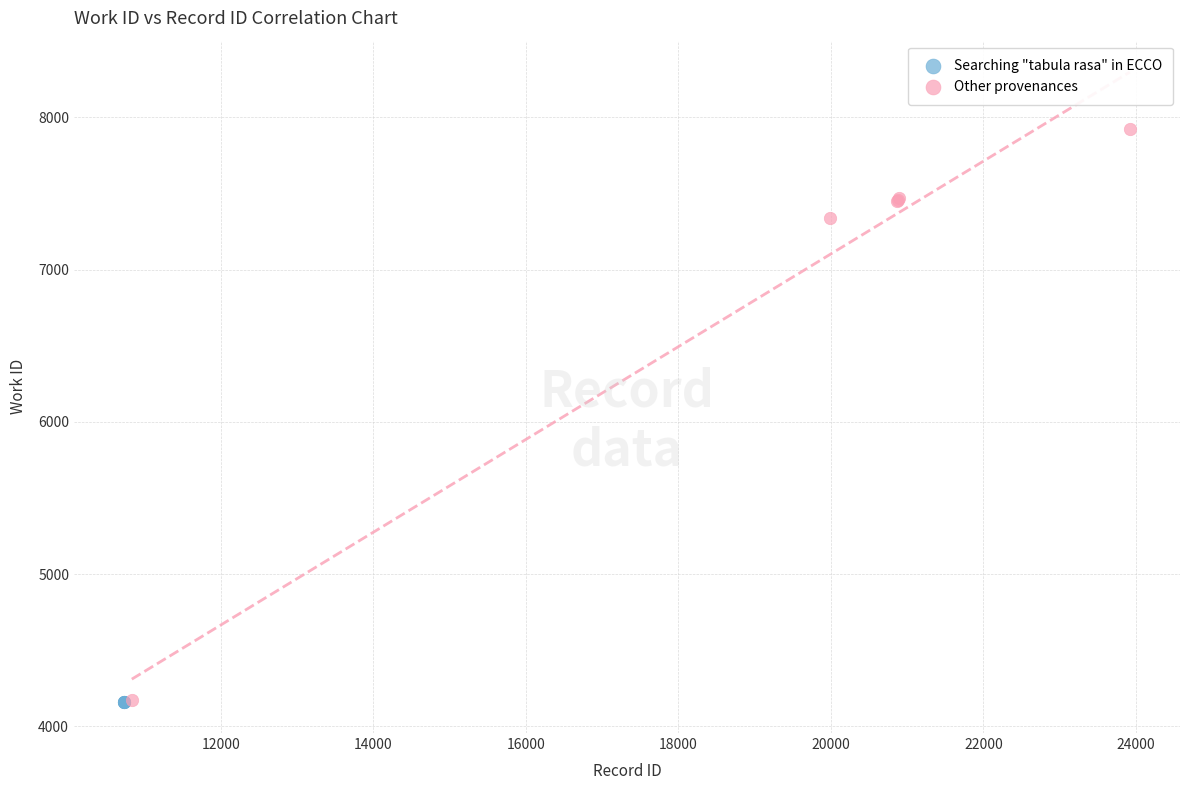

Which series reaches the maximum Y coordinate?

Other provenances